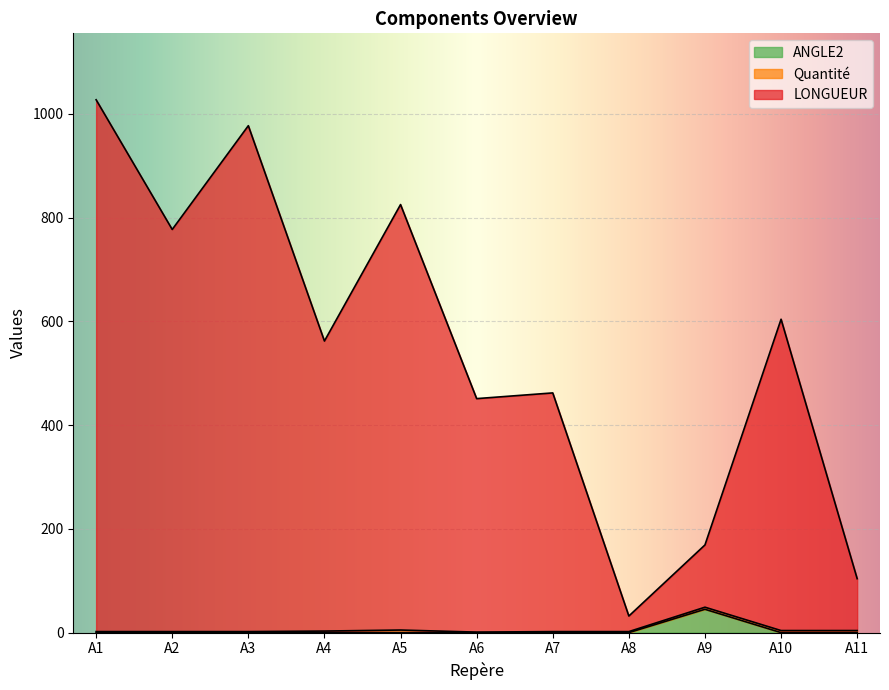

Which category has the highest value in the ANGLE2 series?

A9